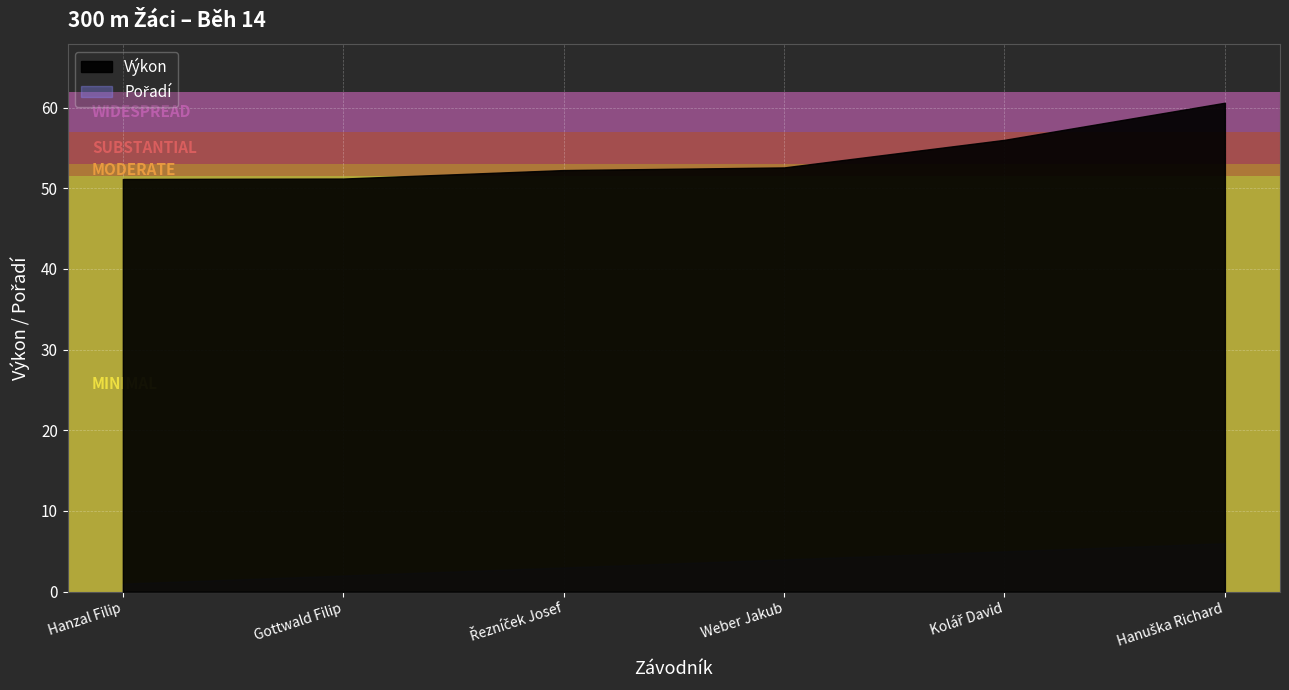

What is the value of the Pořadí point at the 2nd from the left?

2.0